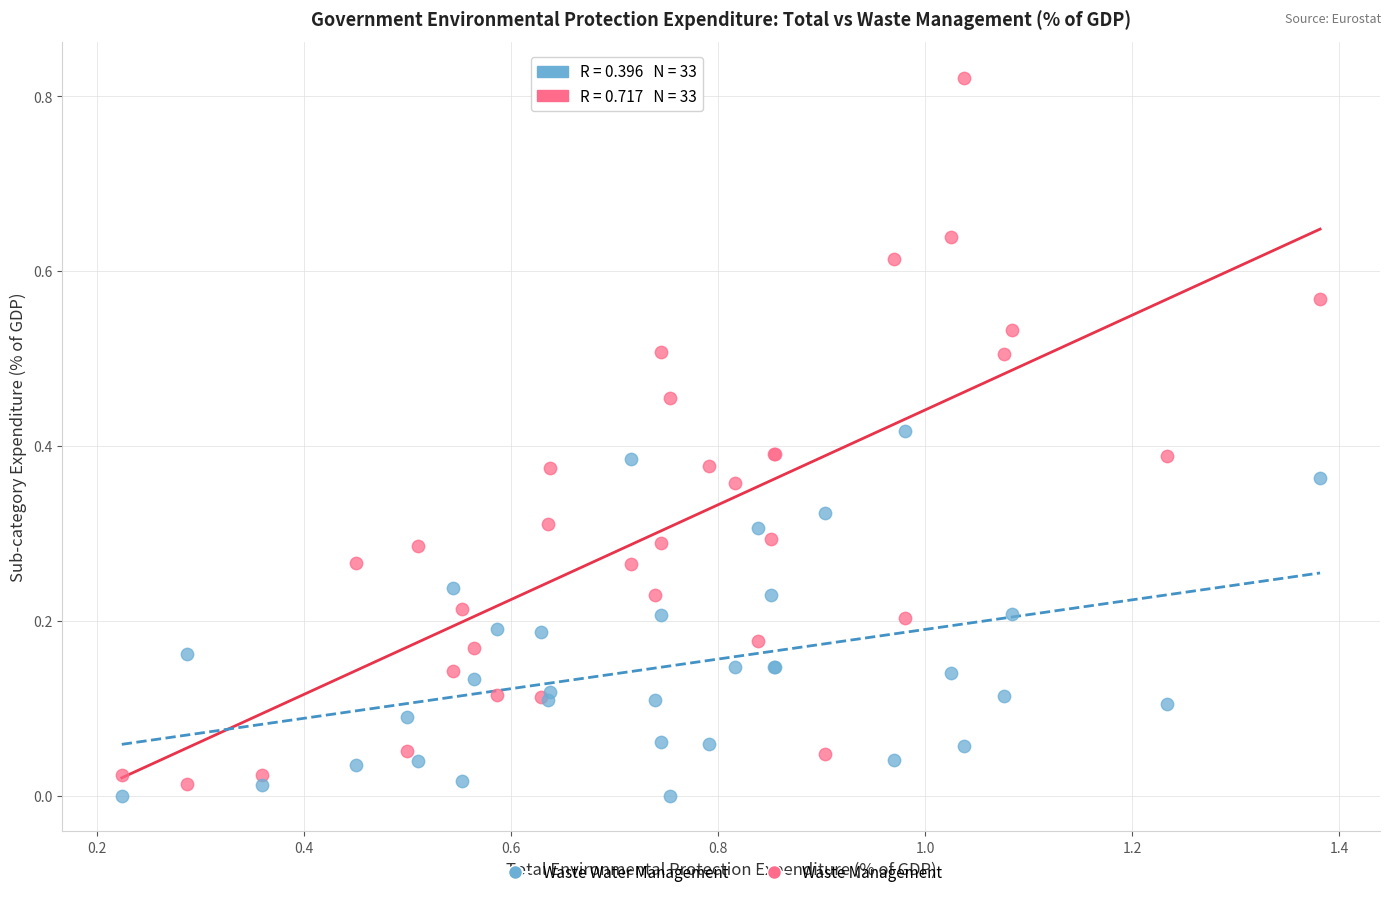

Which series reaches the maximum Y coordinate?

Waste Management